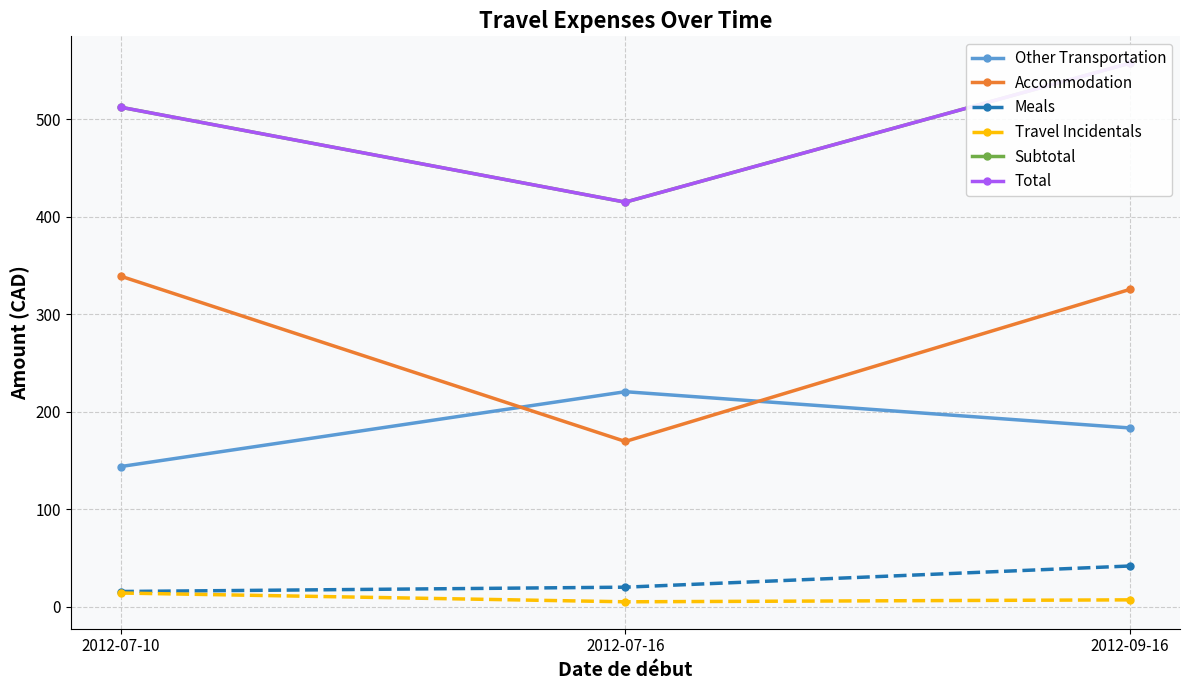

Is it true that Meals equals 9.7 at 2012-07-16?

False